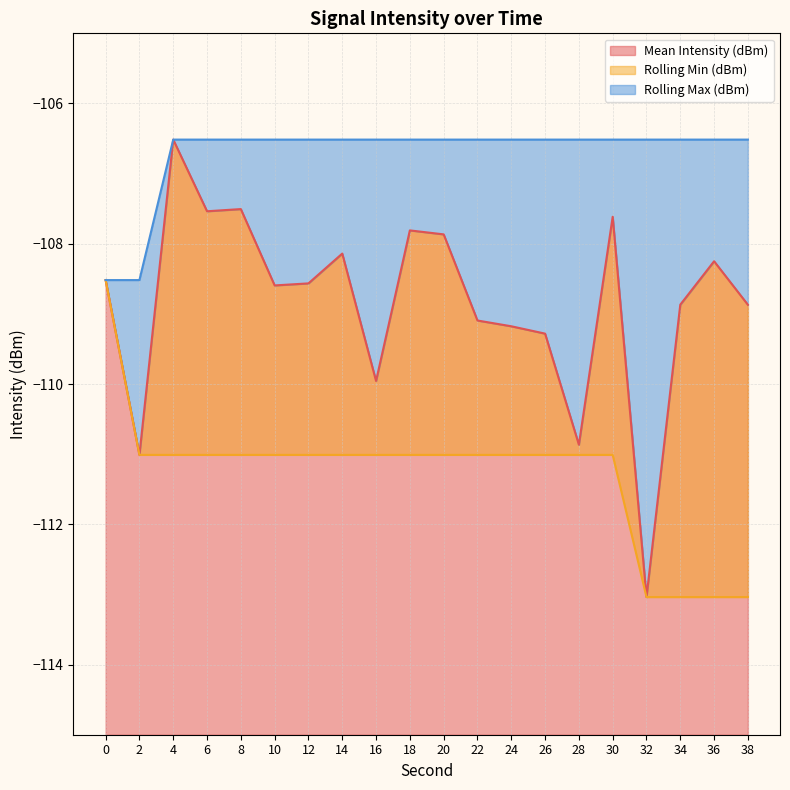

Count the number of categories in the chart.

20